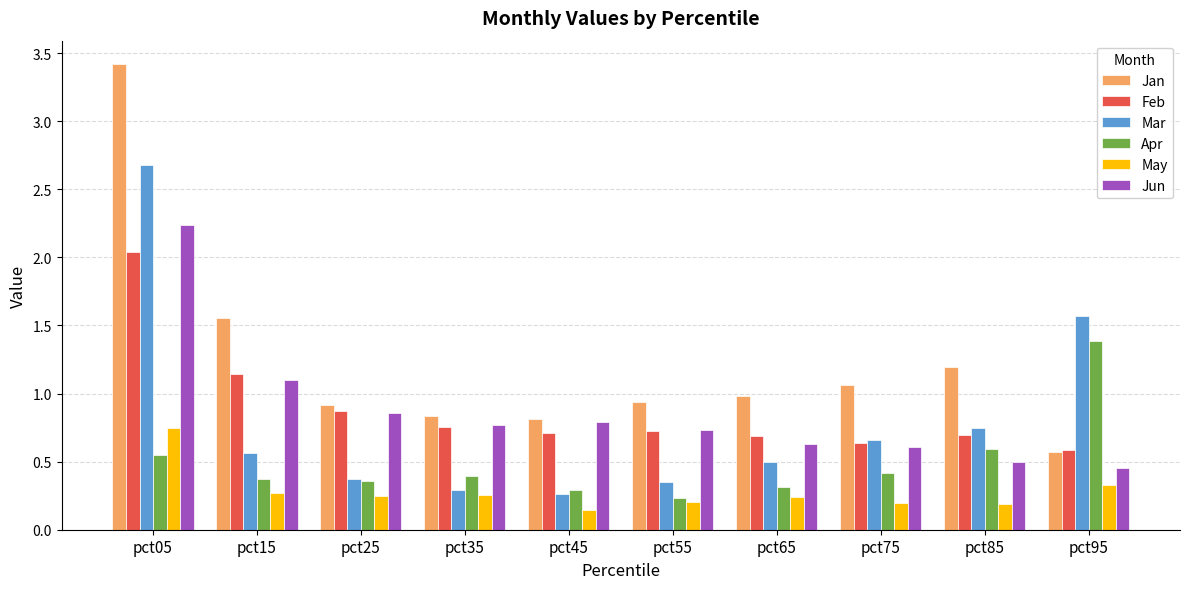

At which label does Mar reach its peak?

pct05